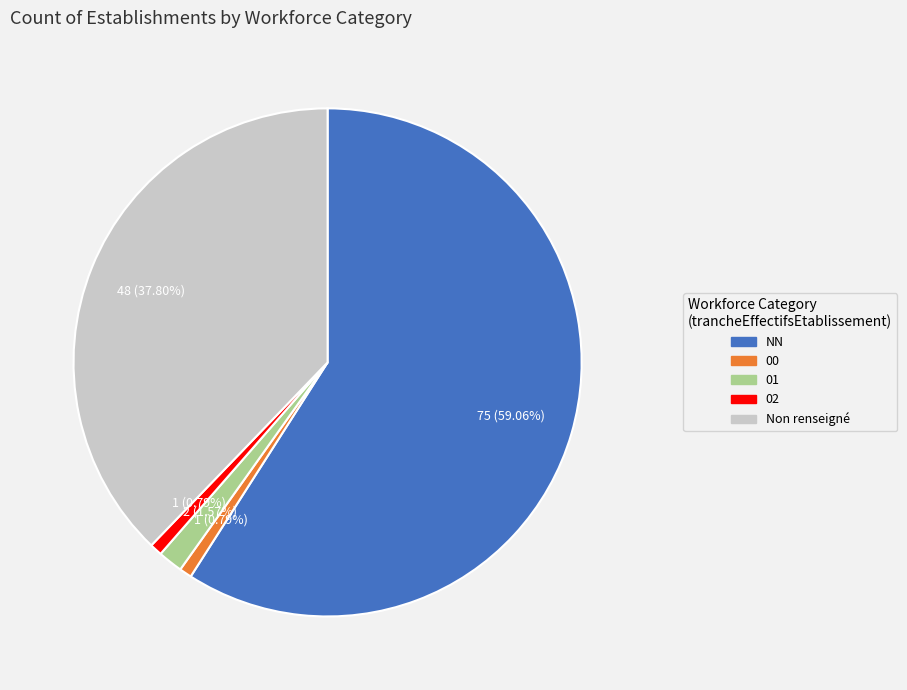

Is there a majority slice in this chart?

Yes